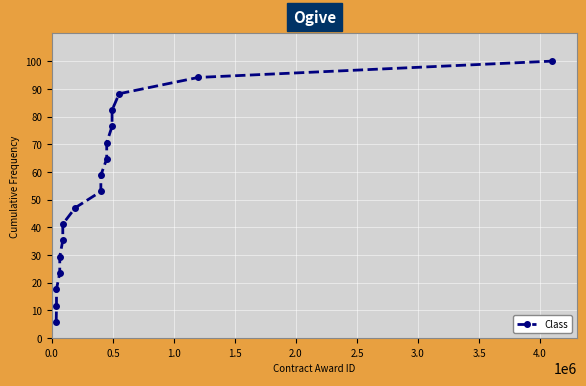

How many lines are shown in the chart?

1